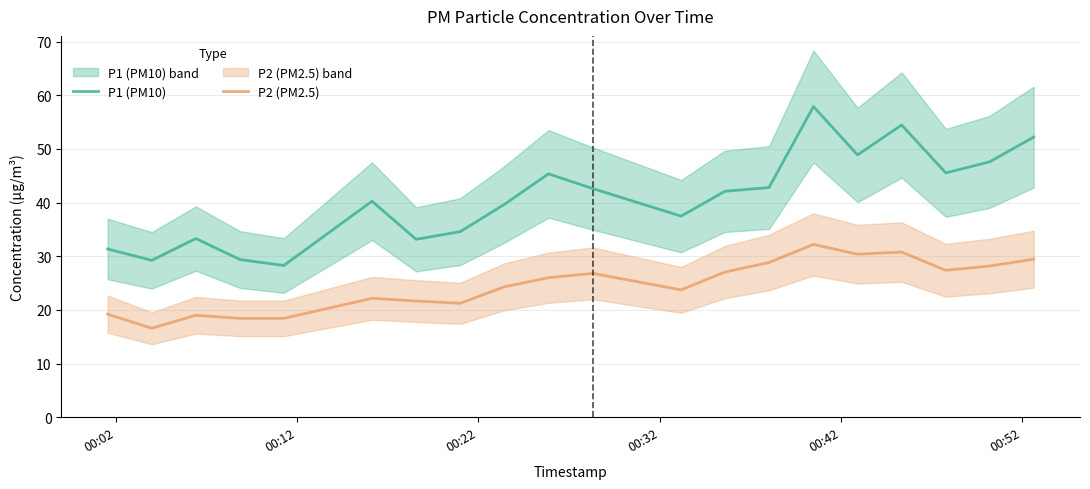

How many interior local peaks does the P2 (PM2.5) series have?

5